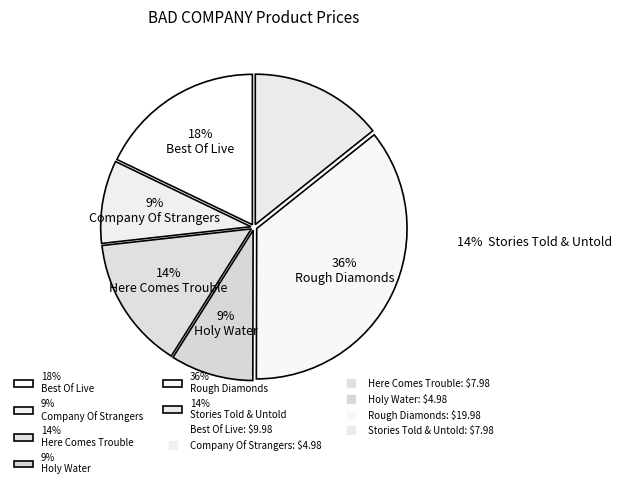

What is the largest slice in the pie chart?

Rough Diamonds